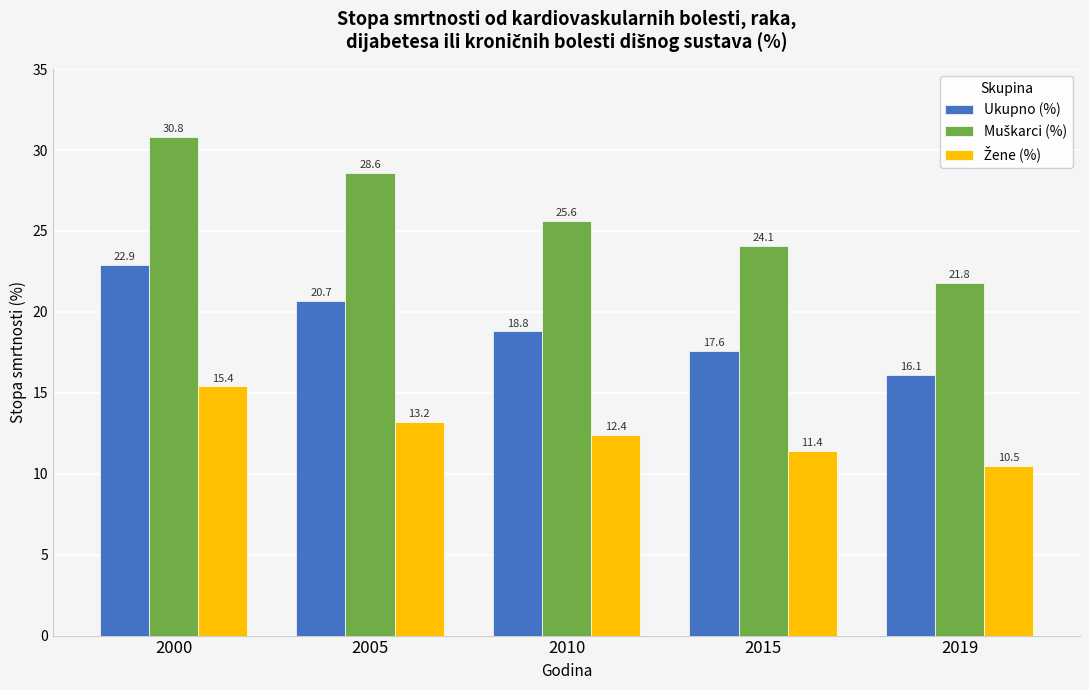

What is the total value across all series at 2000?

69.1